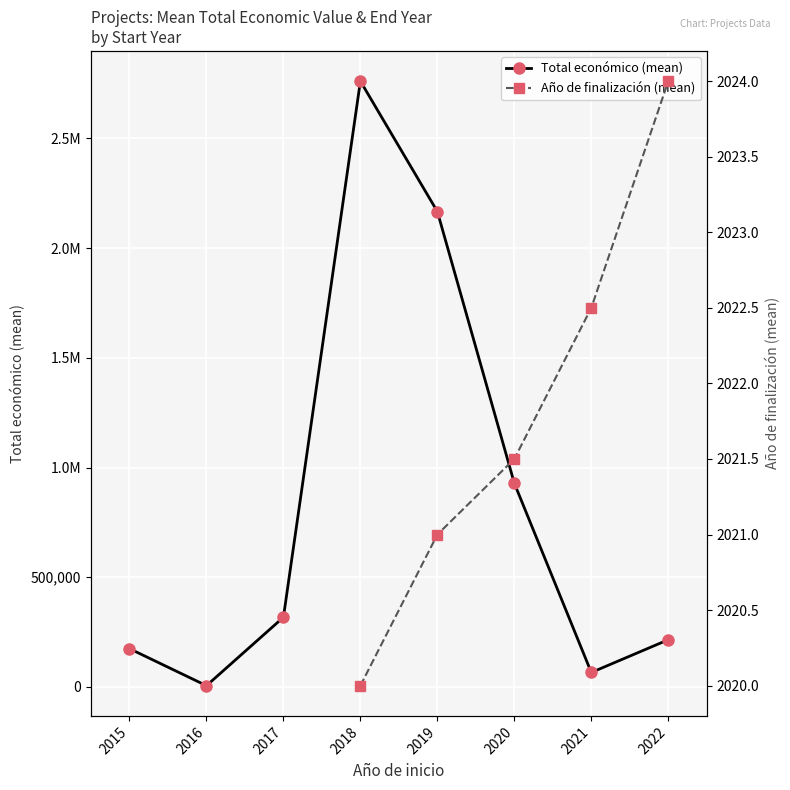

True or false: Total económico (mean) has more than 0 points higher than both neighbors.

True